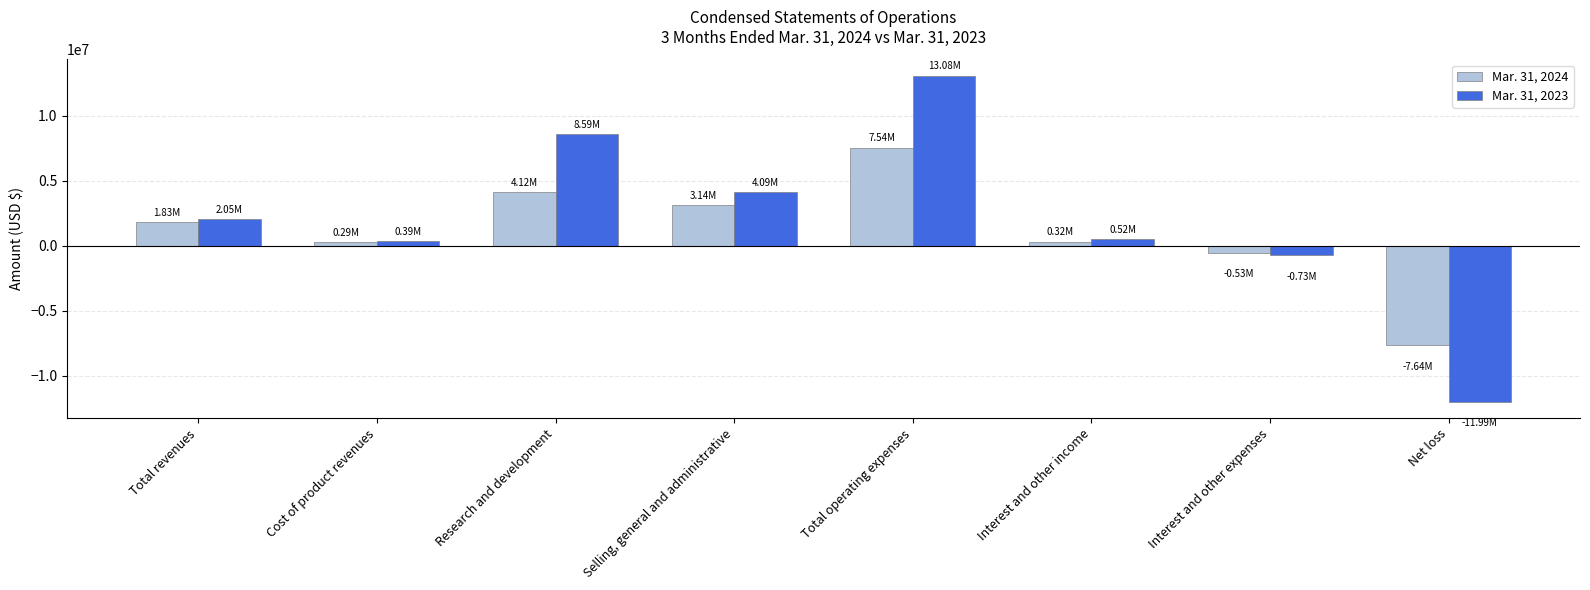

Is it true that Mar. 31, 2024 equals 11904678 at Total operating expenses?

False